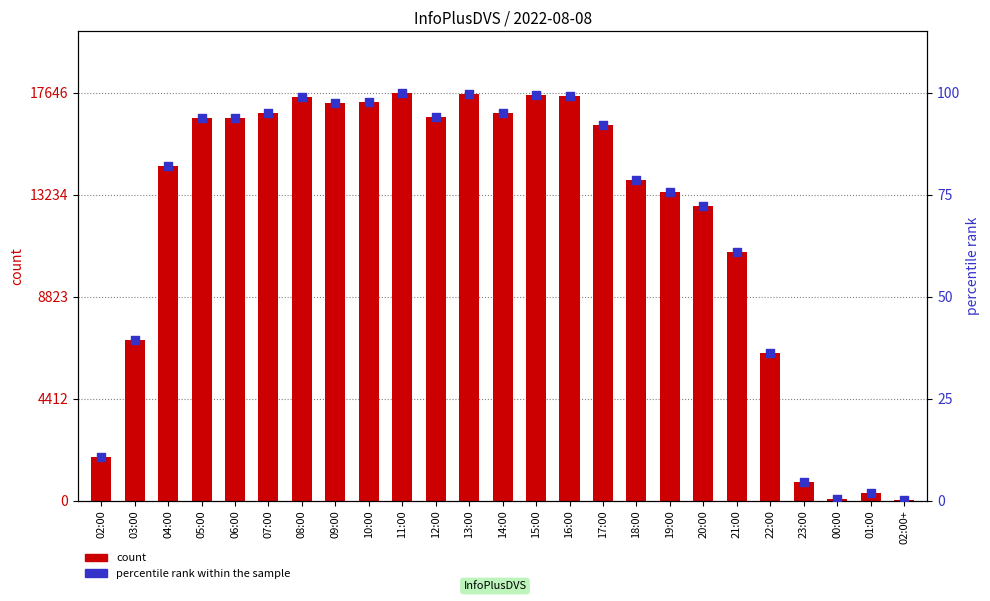

What is the total value across all series at 13:00?

17697.7